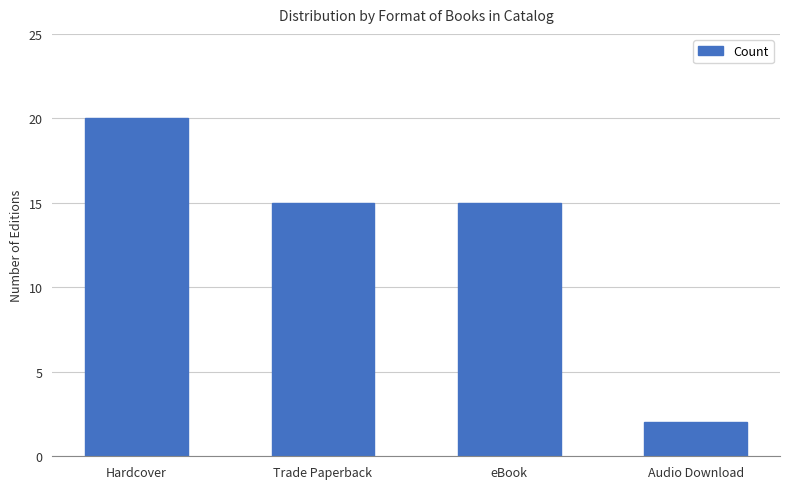

Reading left to right, what are all the values shown in this chart?

20	15	15	2